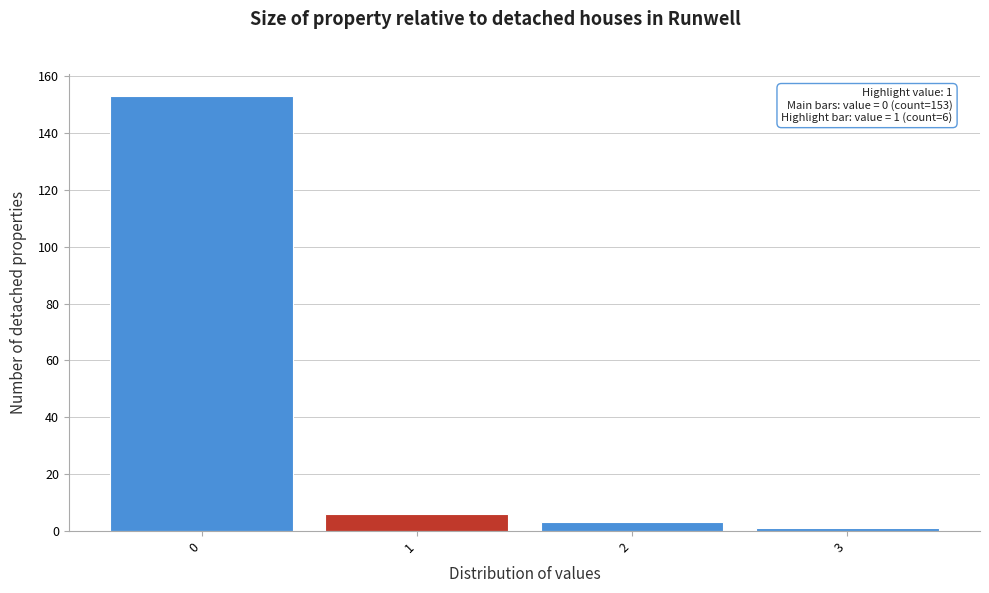

Which range on the x-axis has the tallest bar?

-0.5 to 0.5